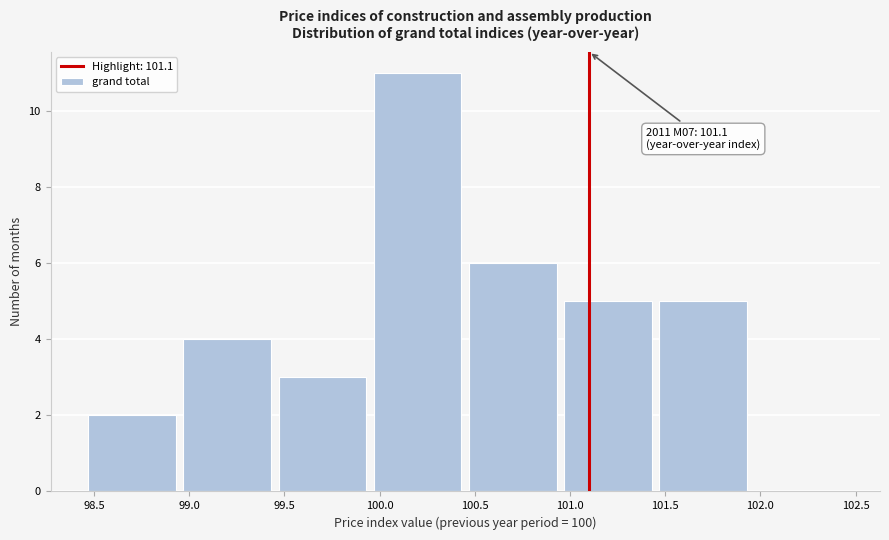

Over which range of the x-axis is the bar tallest?

99.95 to 100.45